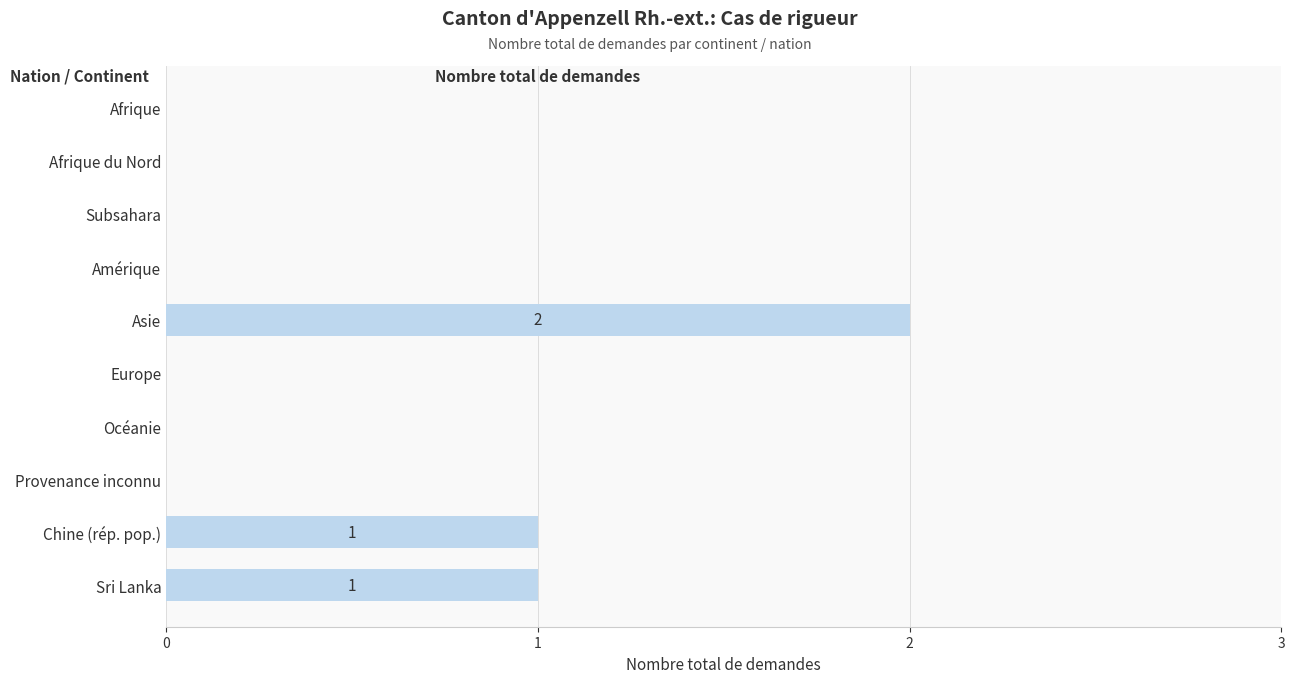

Which label corresponds to the largest value in the chart?

Asie